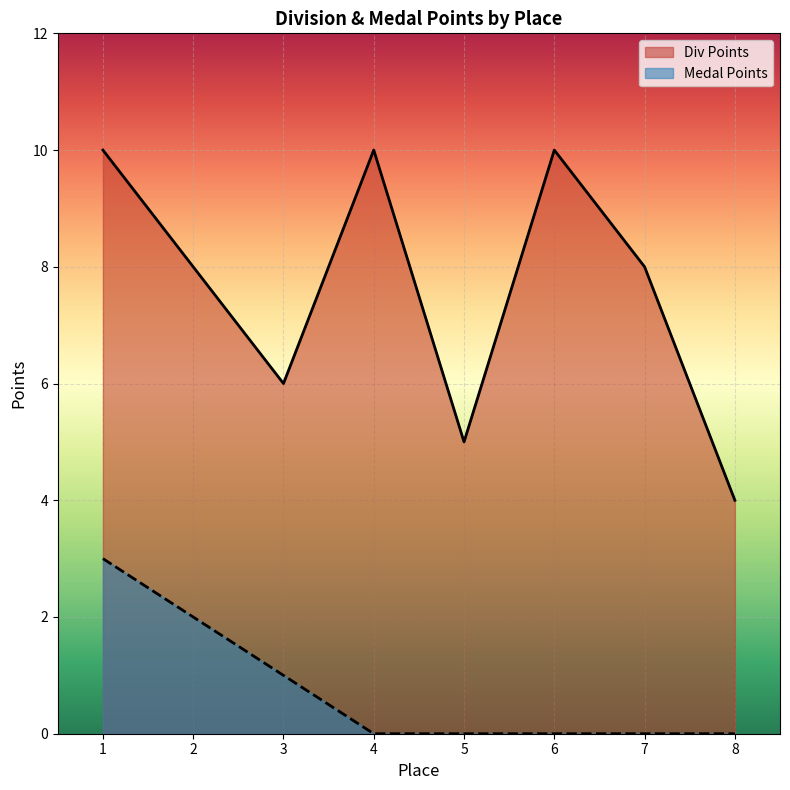

The value of Medal Points at 2 is 2. True or false?

True